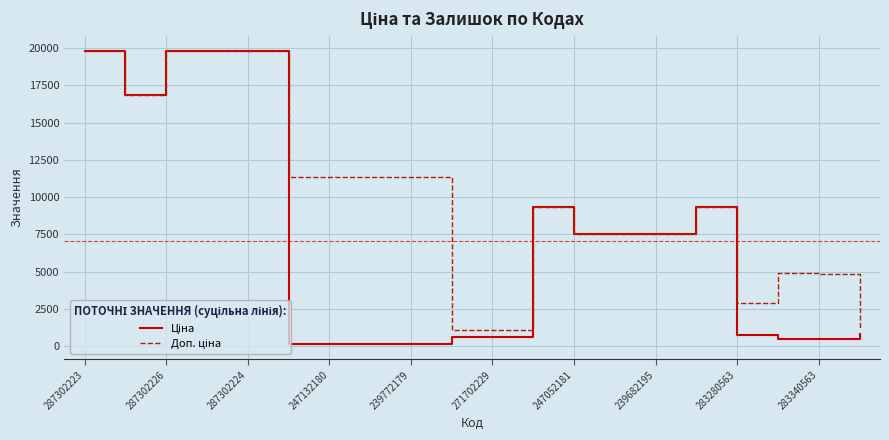

What is the greatest value displayed?

19831.1